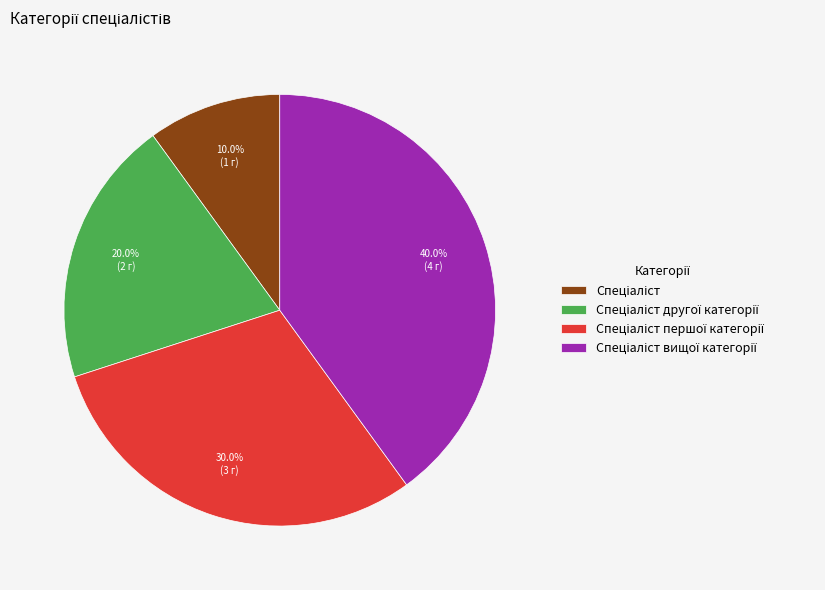

Count the number of slices in the pie.

4